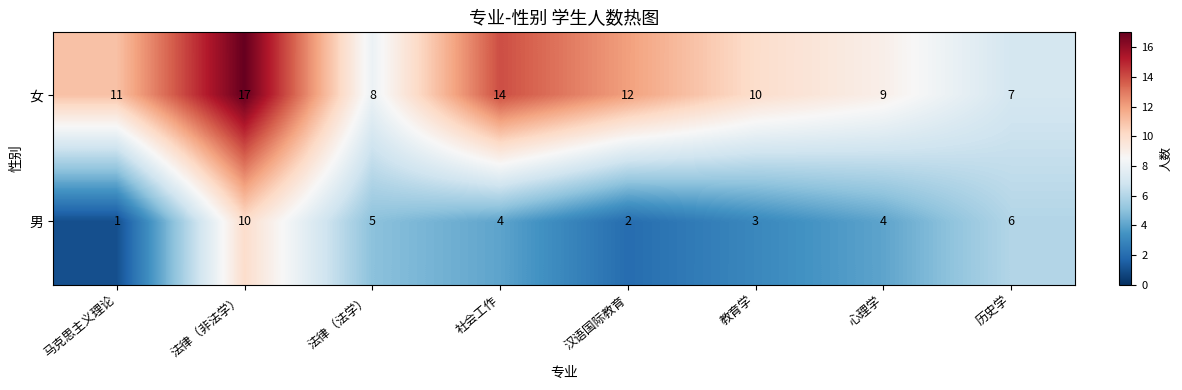

Where does the 男 series first go above 4?

法律（非法学）